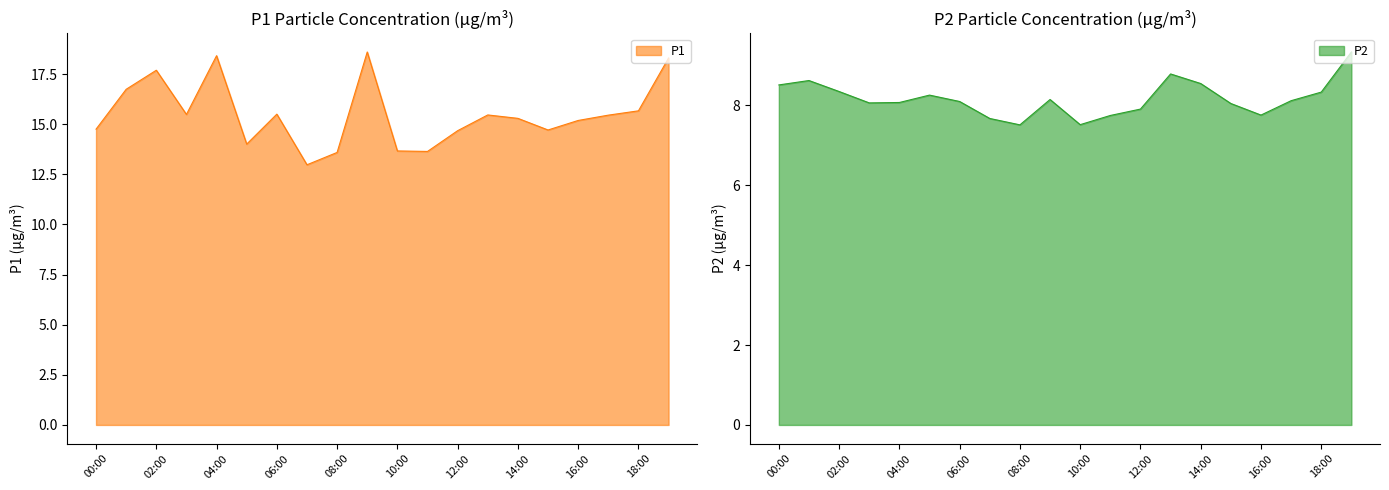

The P1 series shows 18.4 at 04:00. True or false?

True